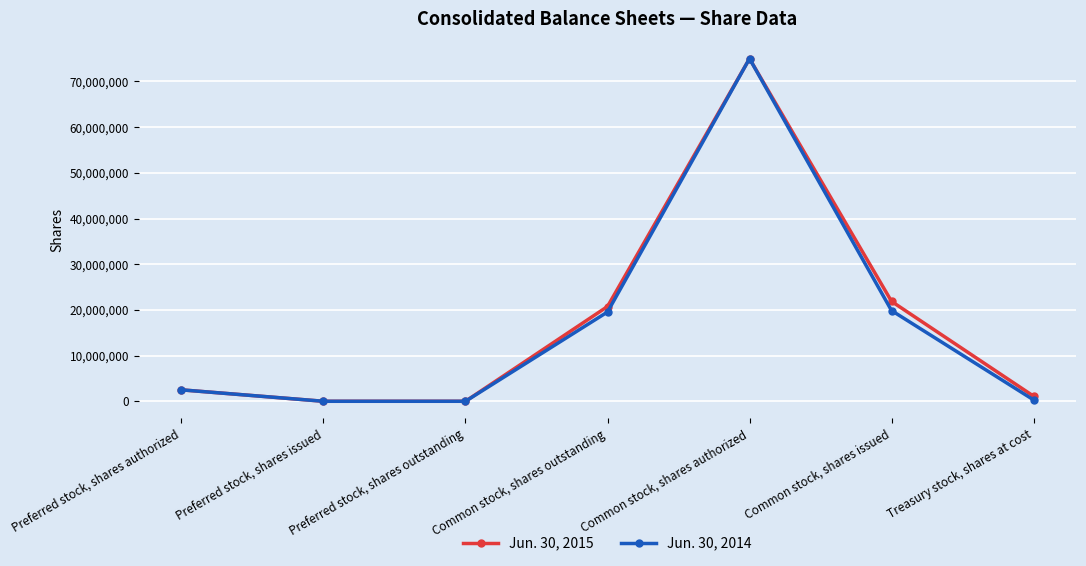

What are all the series names shown in the legend?

Jun. 30, 2015, Jun. 30, 2014